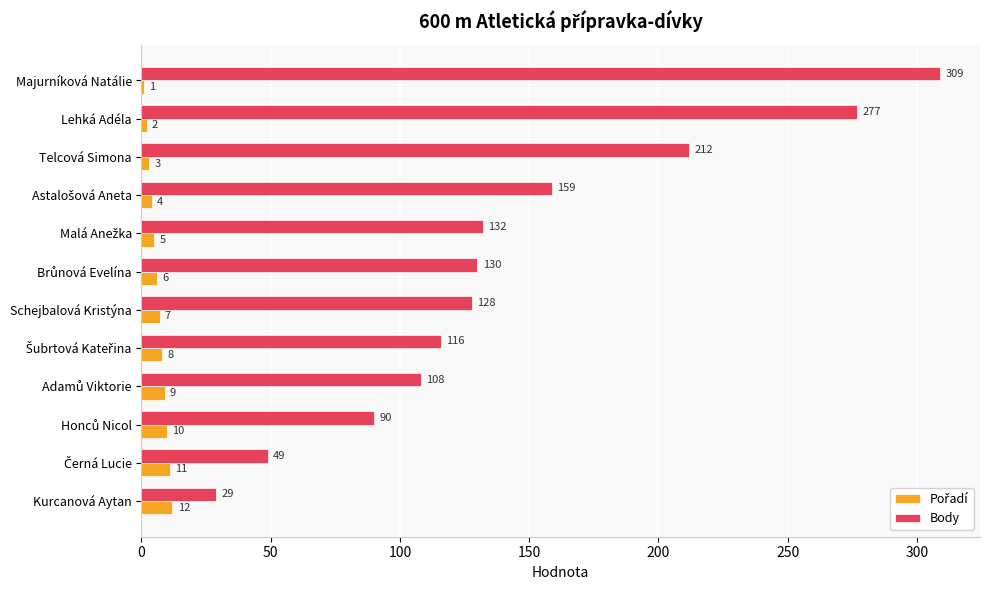

Which series has the widest spread of values?

Body